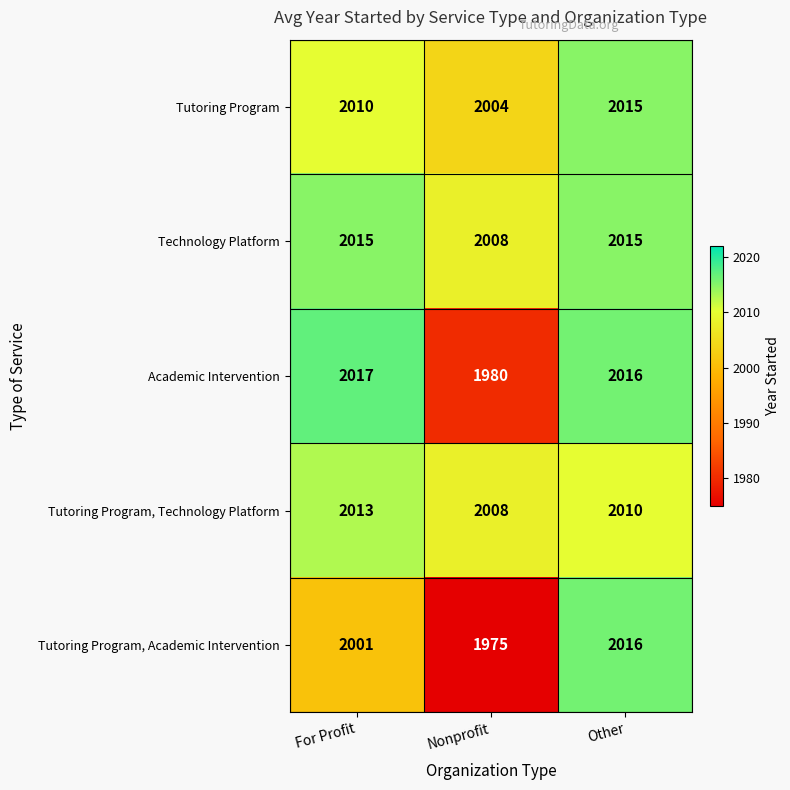

Reading left to right, what are all the values shown in this chart?

Tutoring Program: For Profit=2010	Nonprofit=2004	Other=2015
Technology Platform: For Profit=2015	Nonprofit=2008	Other=2015
Academic Intervention: For Profit=2017	Nonprofit=1980	Other=2016
Tutoring Program, Technology Platform: For Profit=2013	Nonprofit=2008	Other=2010
Tutoring Program, Academic Intervention: For Profit=2001	Nonprofit=1975	Other=2016